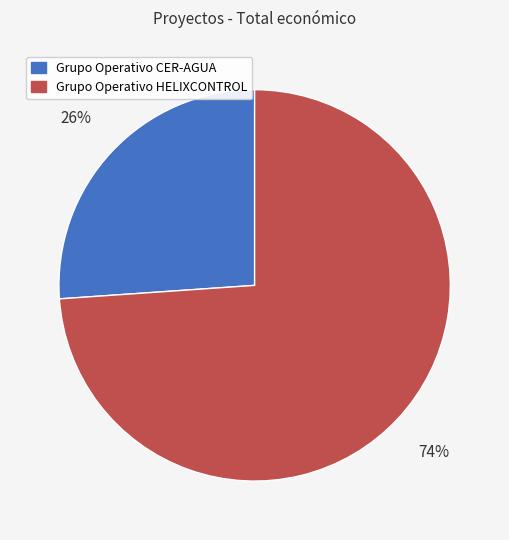

Between Grupo Operativo HELIXCONTROL and Grupo Operativo CER-AGUA, which is larger?

Grupo Operativo HELIXCONTROL